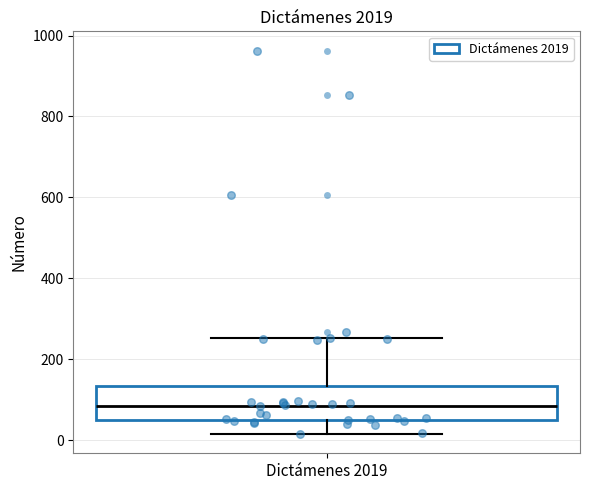

Transcribe this box plot: give where the median line is, the range the box spans, and where the two whiskers end, as read against the y-axis. The values are not printed on the chart, so give them approximately, as read against the axis.

median 80, box 40 to 140, whiskers 20 to 260